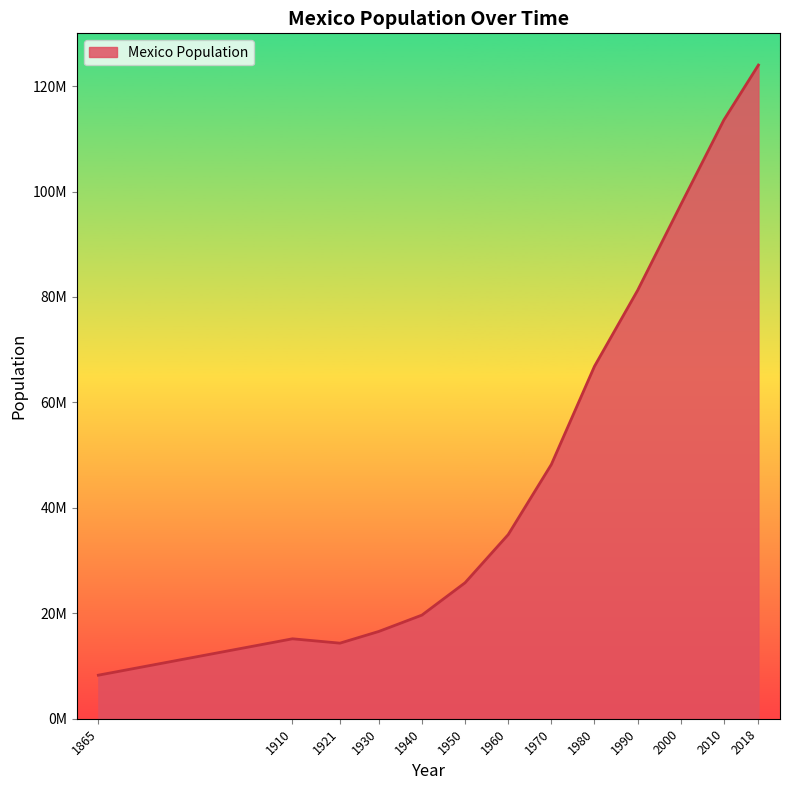

What is the minimum value shown in the chart?

8259080